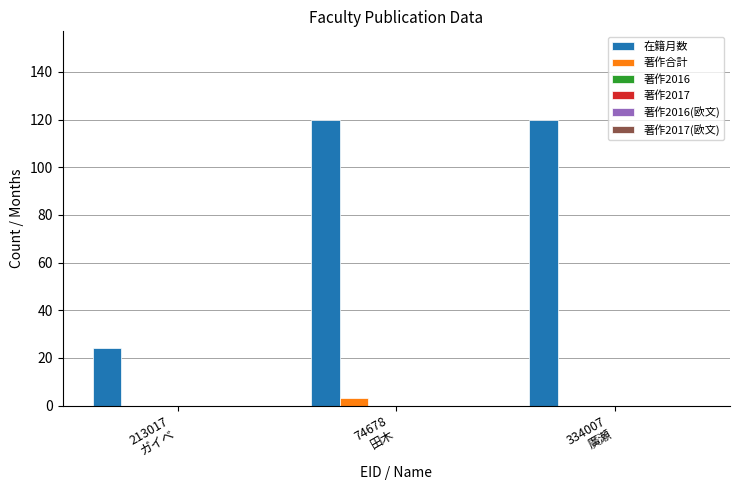

Which series has the largest total across all categories?

在籍月数